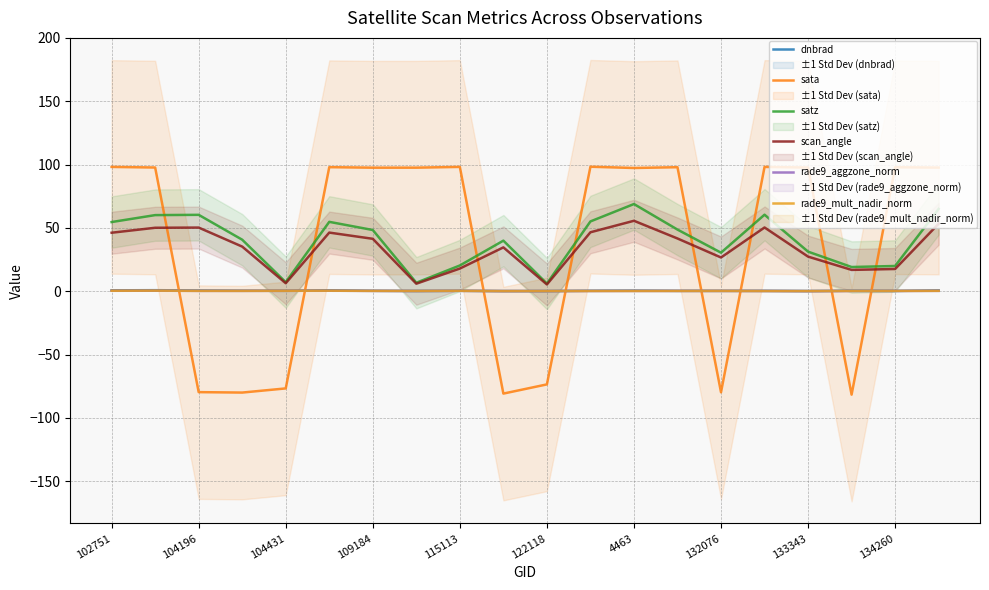

What position from the left is 15?

16